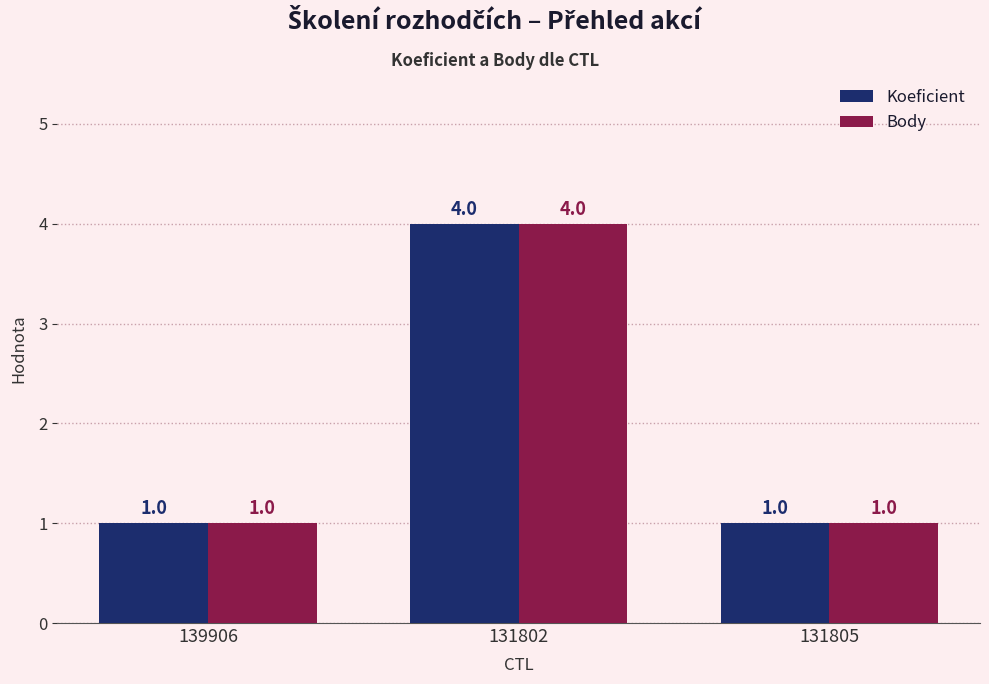

Reading left to right, what are all the values shown in this chart?

Koeficient: 139906=1	131802=4	131805=1
Body: 139906=1	131802=4	131805=1